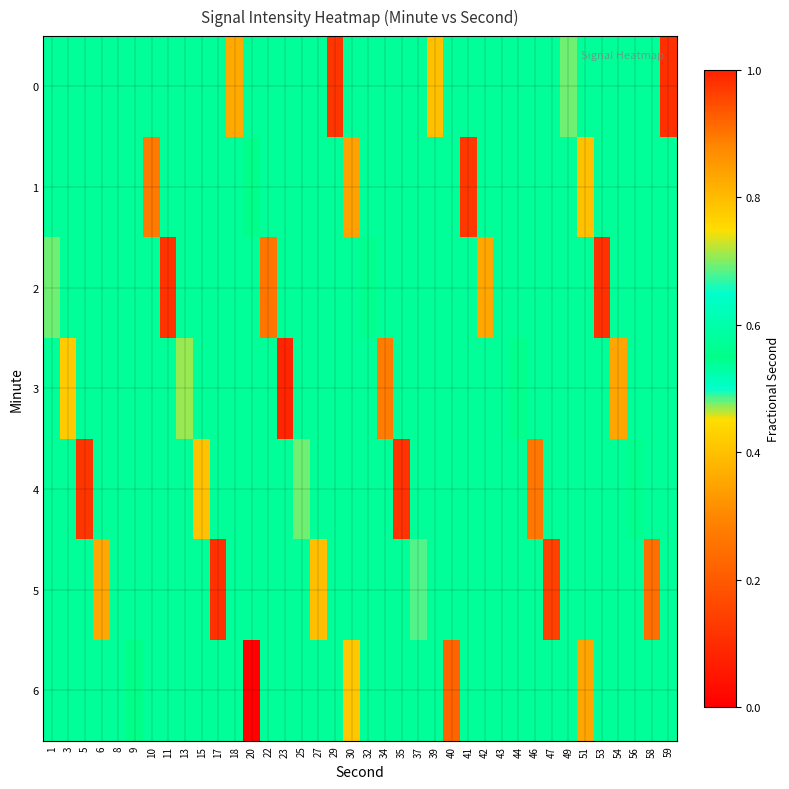

What is the spread (max minus min) of values at 13?

0.2